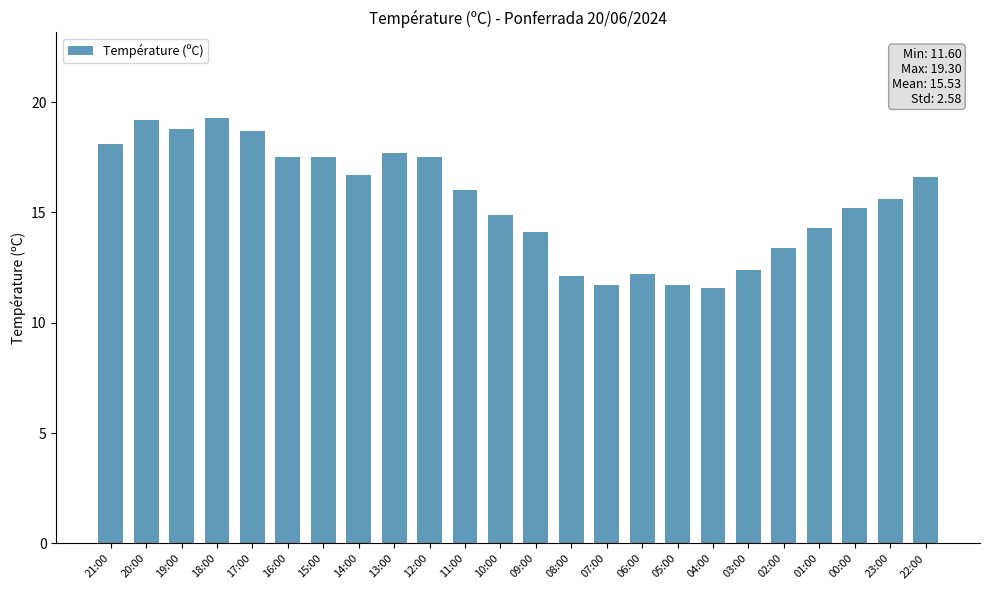

What is the value of the 14th bar from the left?

12.1